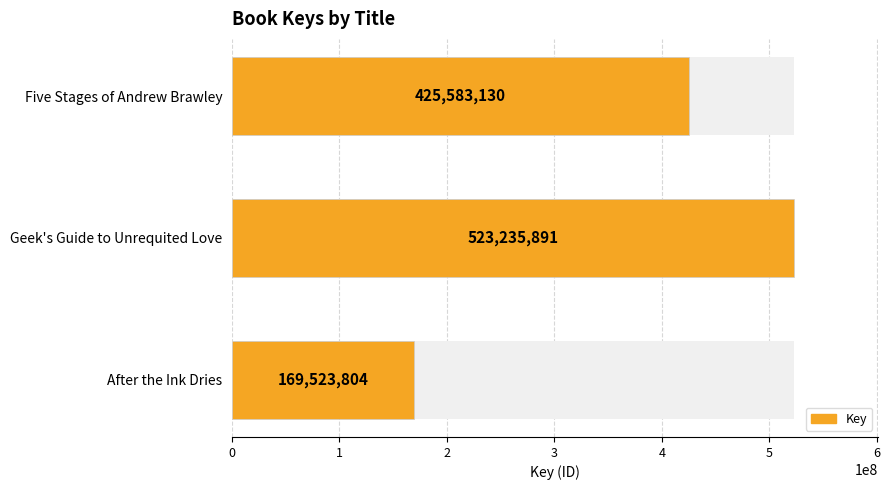

What is the smallest value displayed?

169523804